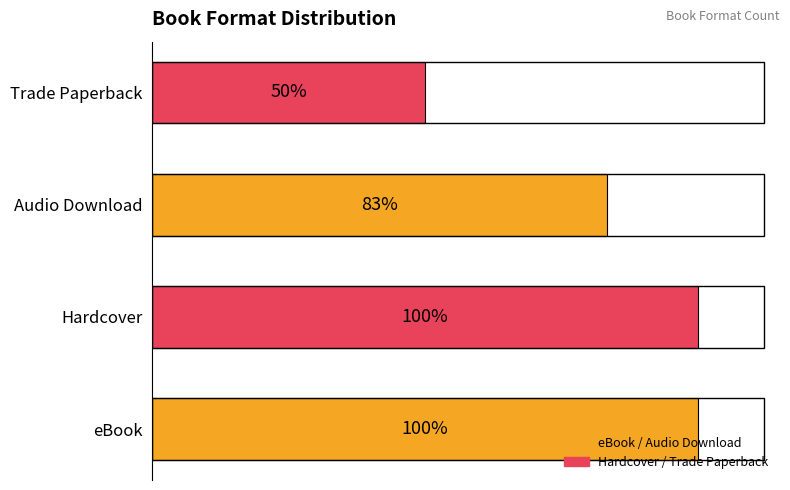

How many values are between 5 and 6?

3